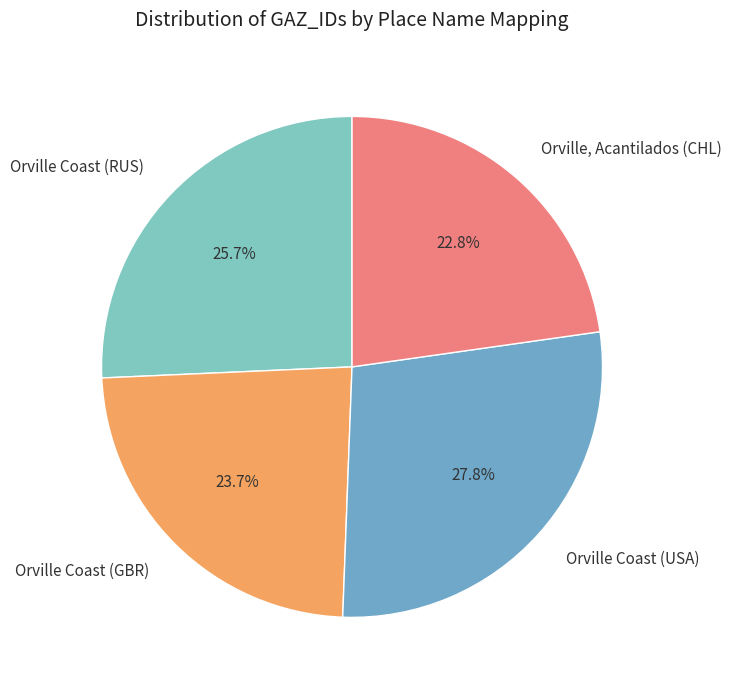

Between Orville Coast (RUS) and Orville, Acantilados (CHL), which is larger?

Orville Coast (RUS)